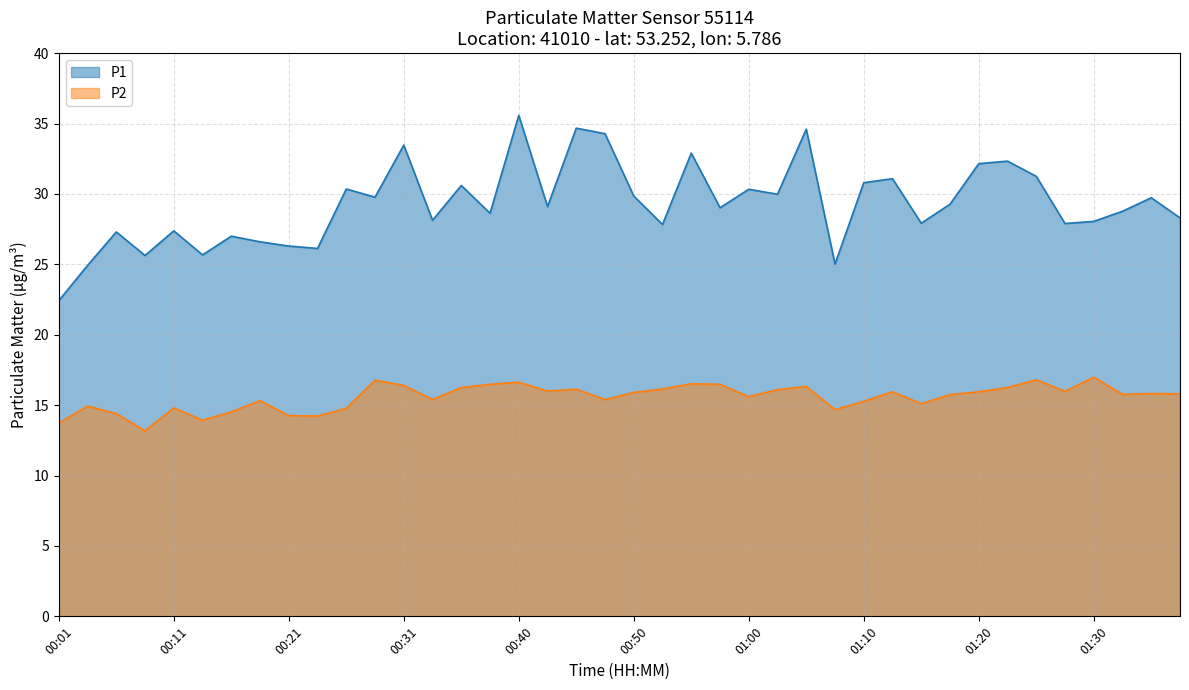

What are all the series names shown in the legend?

P1, P2